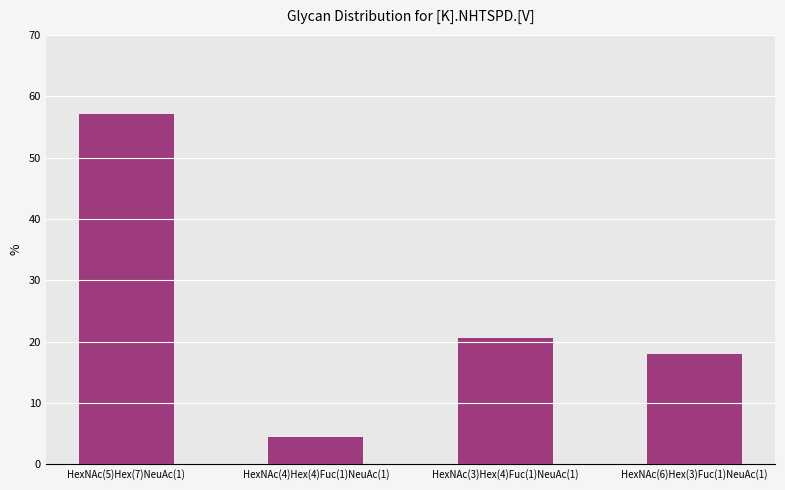

Reading right to left, list all the values displayed in this chart.

HexNAc(6)Hex(3)Fuc(1)NeuAc(1)=17.9	HexNAc(3)Hex(4)Fuc(1)NeuAc(1)=20.5	HexNAc(4)Hex(4)Fuc(1)NeuAc(1)=4.5	HexNAc(5)Hex(7)NeuAc(1)=57.1